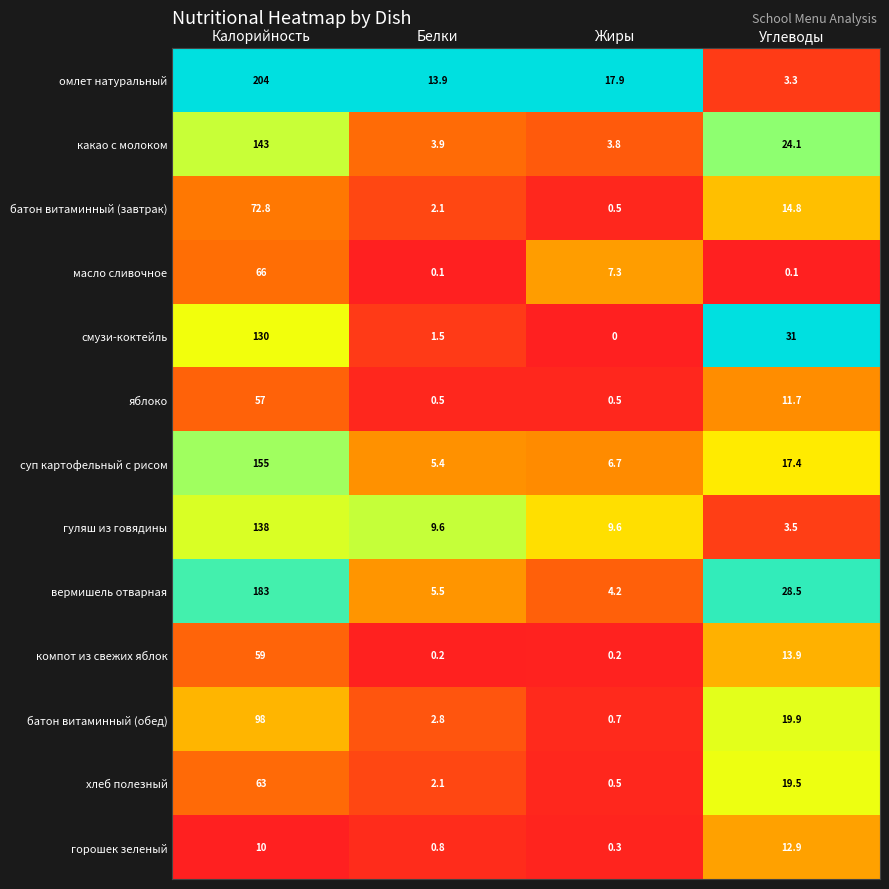

What is the average value of the гуляш из говядины series?

40.2